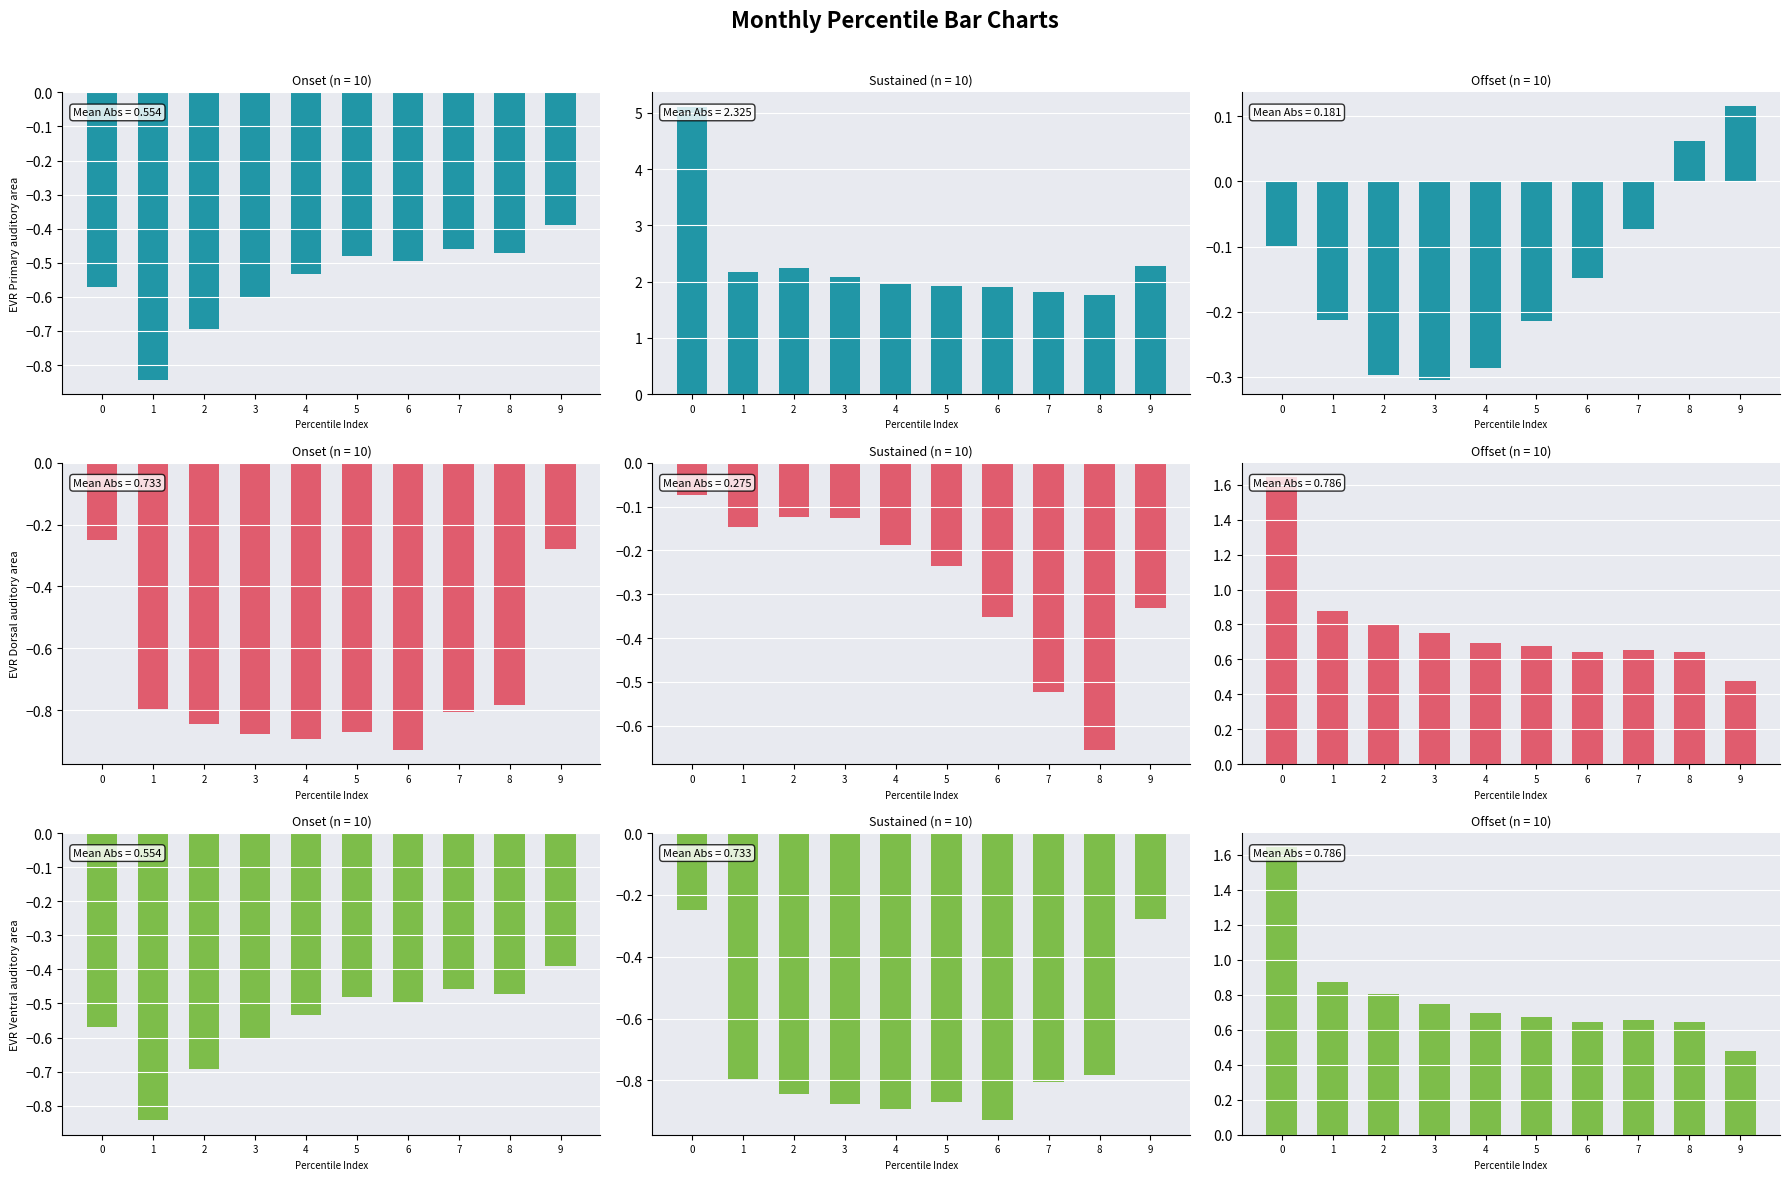

The value of May at 6 is -0.4. True or false?

True